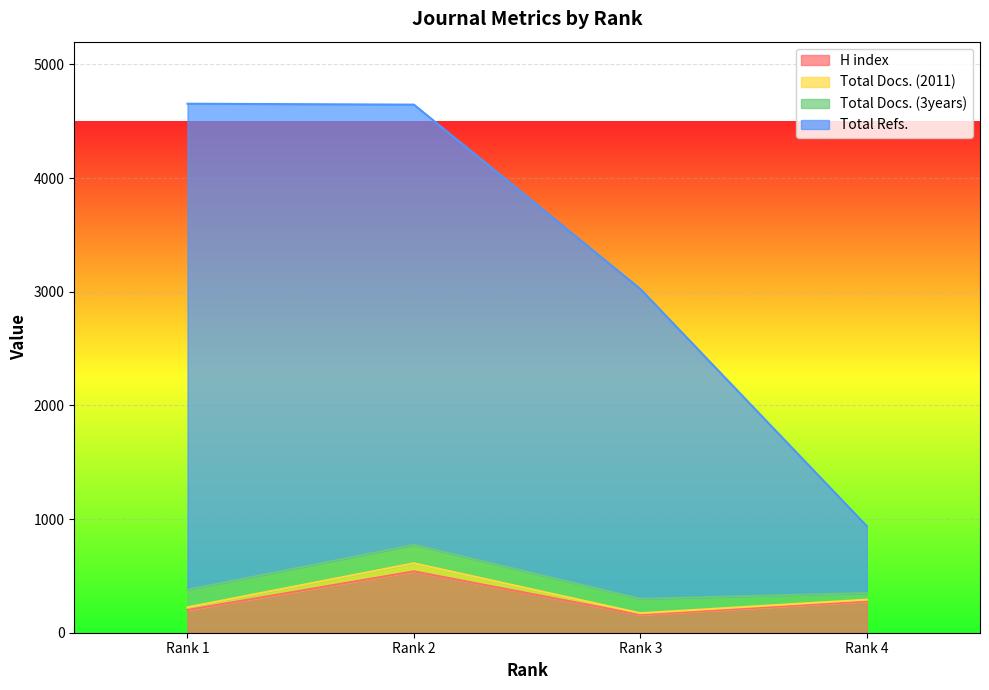

What is the highest value of the H index series?

540